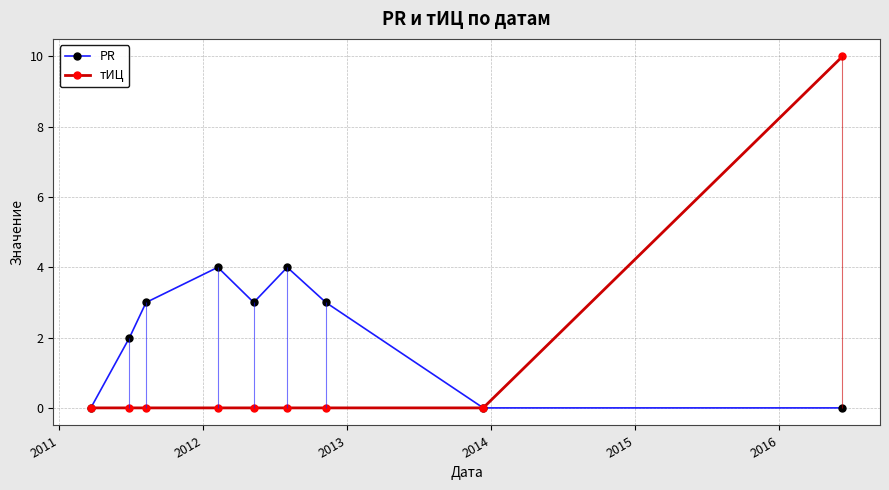

What is the highest value of the PR series?

4